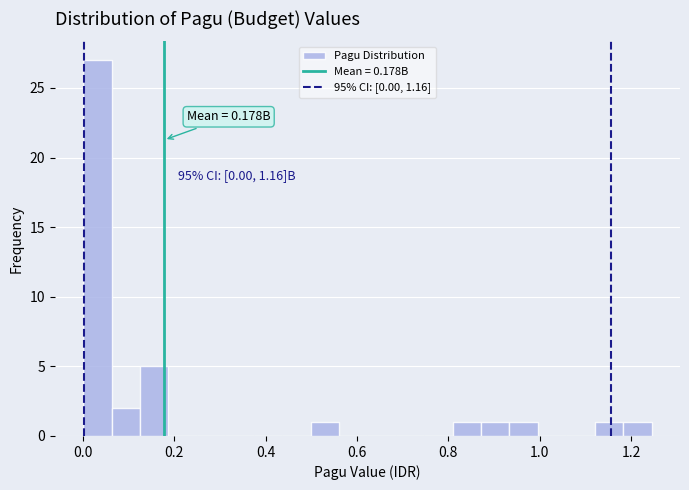

Around what value on the x-axis is the tallest bar? Give the approximate position of its centre, as read against the axis.

0.04